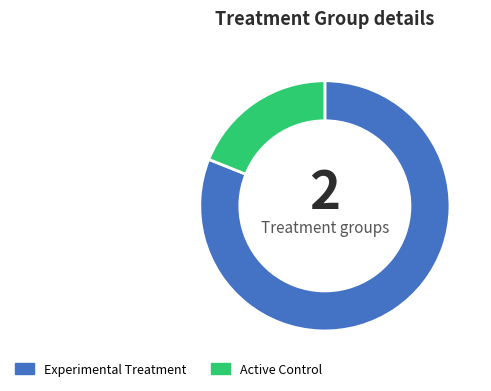

Rank the categories by value from highest to lowest.

Experimental Treatment, Active Control